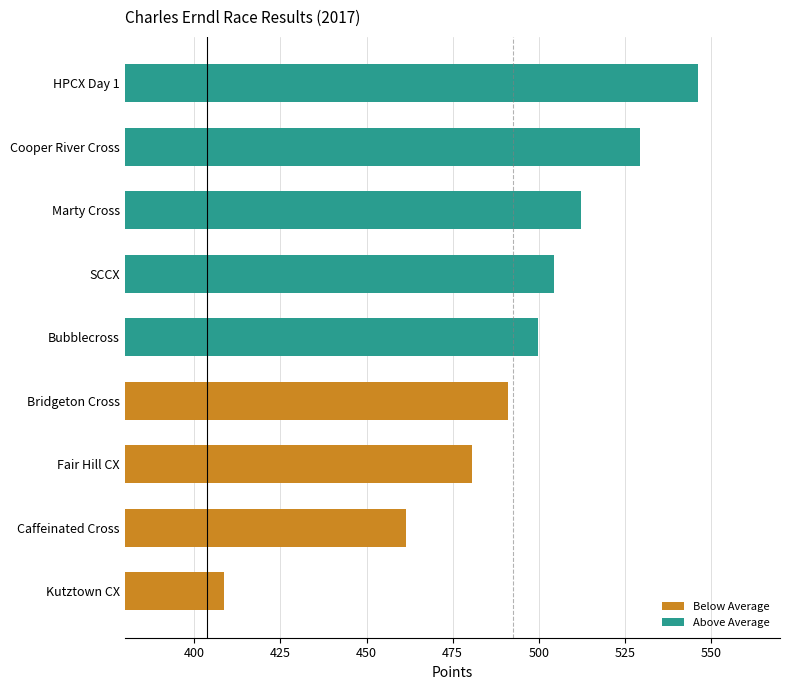

How many bars are there in total?

9